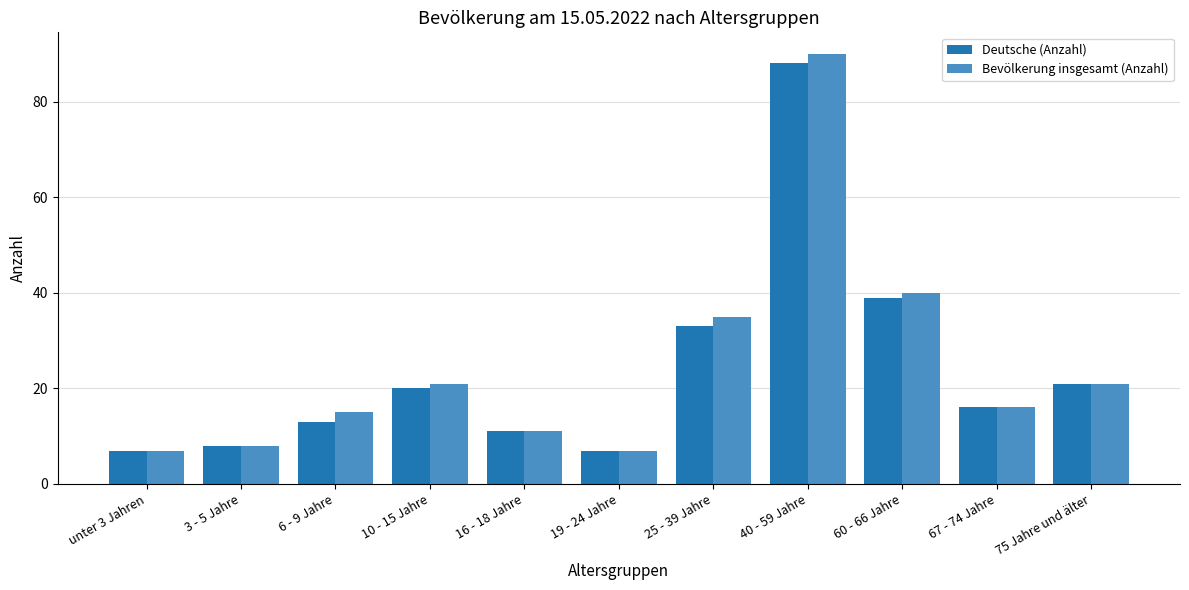

At which label is Bevölkerung insgesamt (Anzahl) closest to 48?

60 - 66 Jahre